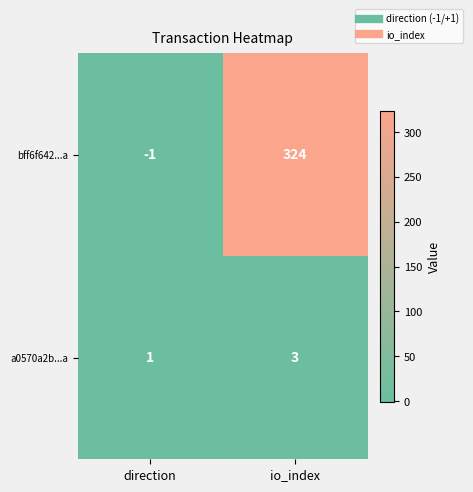

What is the sum of the bff6f642...a values at direction and io_index?

323